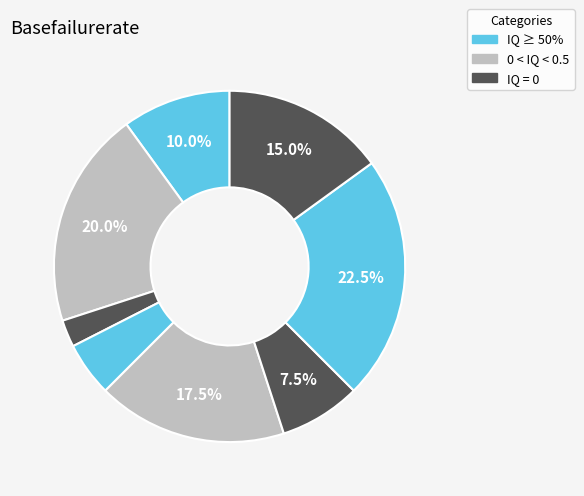

How many segments does this pie chart have?

8